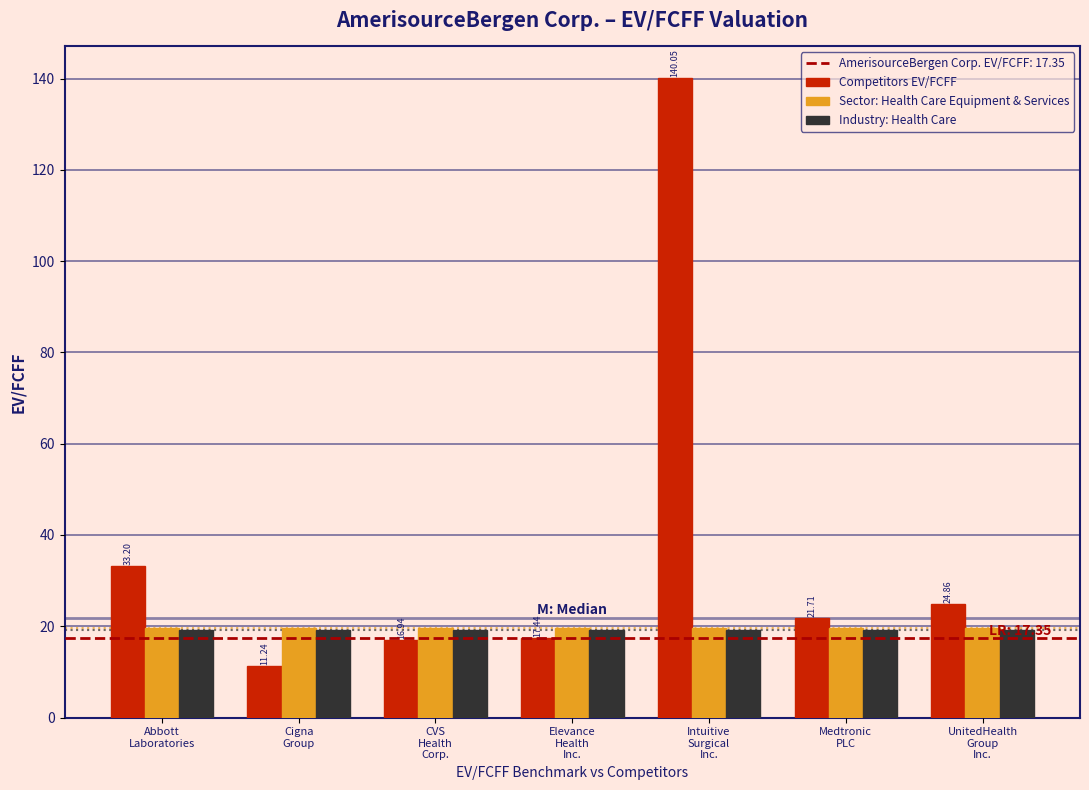

What is the difference between the maximum and minimum values in the Competitors EV/FCFF series?

128.8